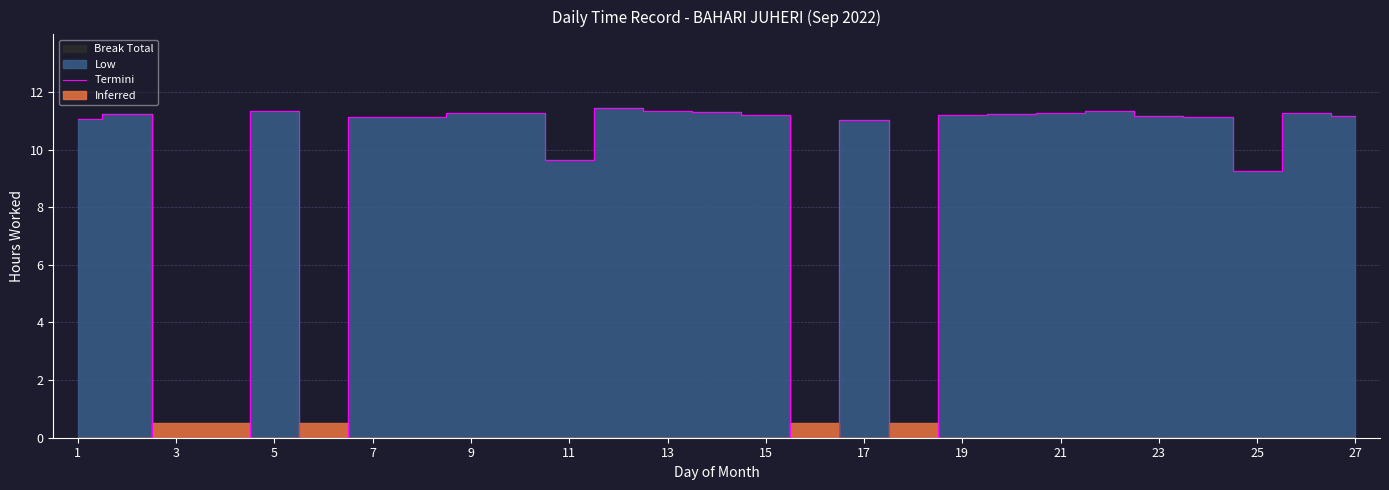

Reading left to right, list all the values displayed in this chart.

11.1	11.2	0.0	0.0	11.3	0.0	11.1	11.1	11.3	11.3	9.6	11.5	11.3	11.3	11.2	0.0	11.0	0.0	11.2	11.2	11.3	11.3	11.2	11.1	9.2	11.3	11.2